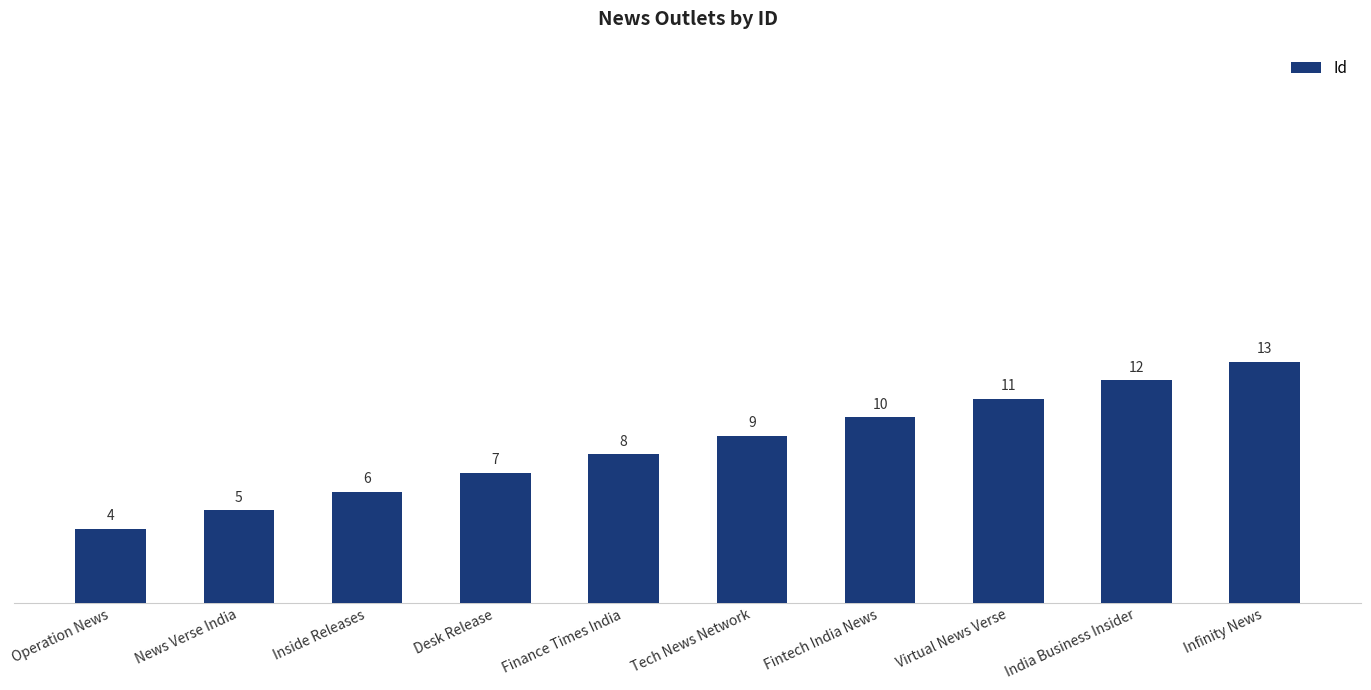

What is the label of the 9th bar from the left?

India Business Insider